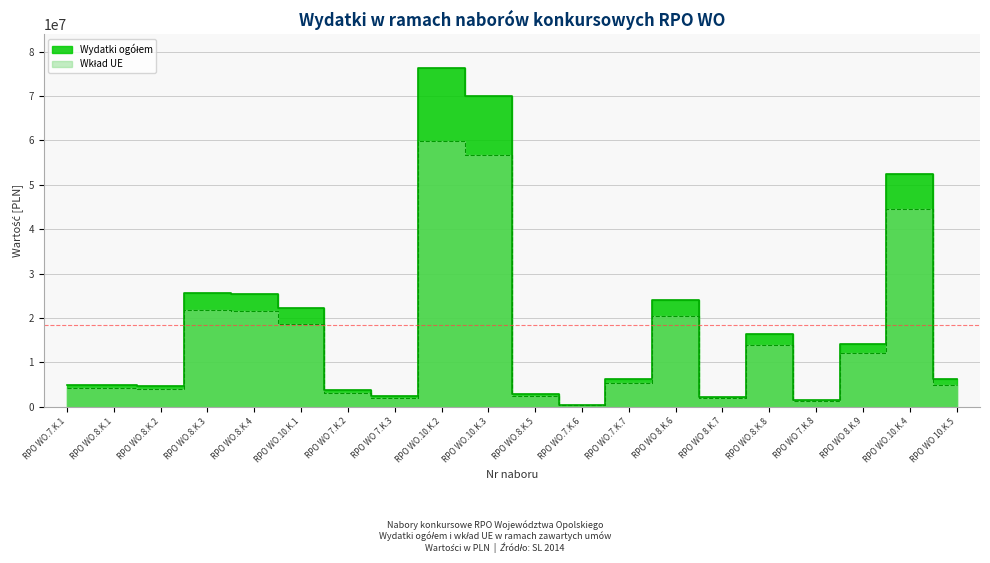

List the series in order of their peak value, highest first.

Wydatki ogółem, Wklad UE